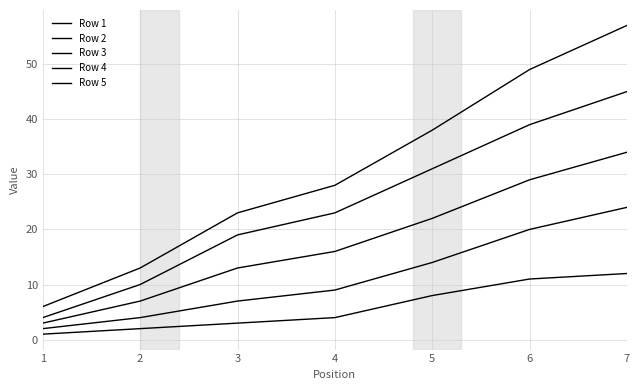

Which has a higher value, 2 or 1?

2